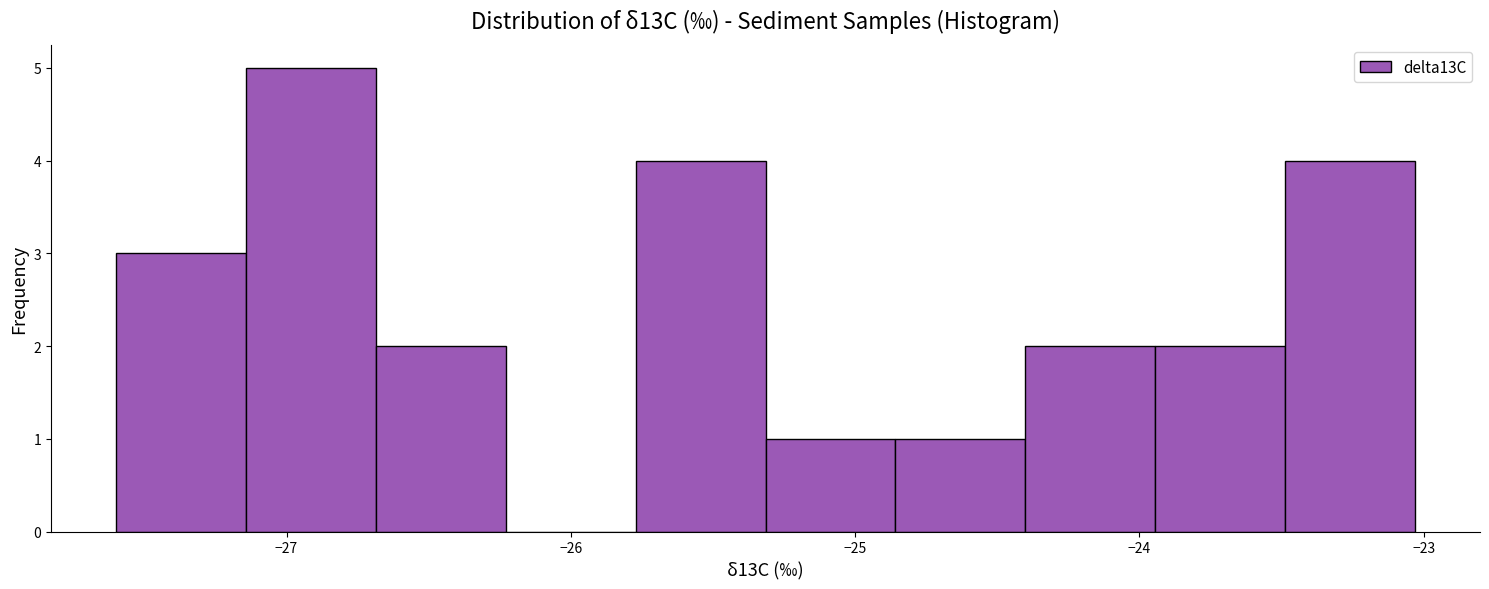

Reading left to right, list every bar in this chart as the range it spans on the x-axis followed by its height. Neither the bar edges nor the heights are printed on the chart, so give them approximately, as read against the axes.

-27.6 to -27.1: 3
-27.1 to -26.7: 5
-26.7 to -26.2: 2
-26.2 to -25.8: 0
-25.8 to -25.3: 4
-25.3 to -24.9: 1
-24.9 to -24.4: 1
-24.4 to -23.9: 2
-23.9 to -23.5: 2
-23.5 to -23.0: 4